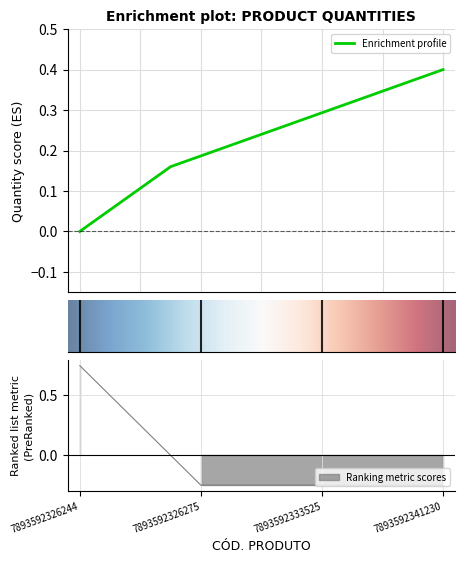

The chart shows a value of -0.1 at 7893592326275. True or false?

False